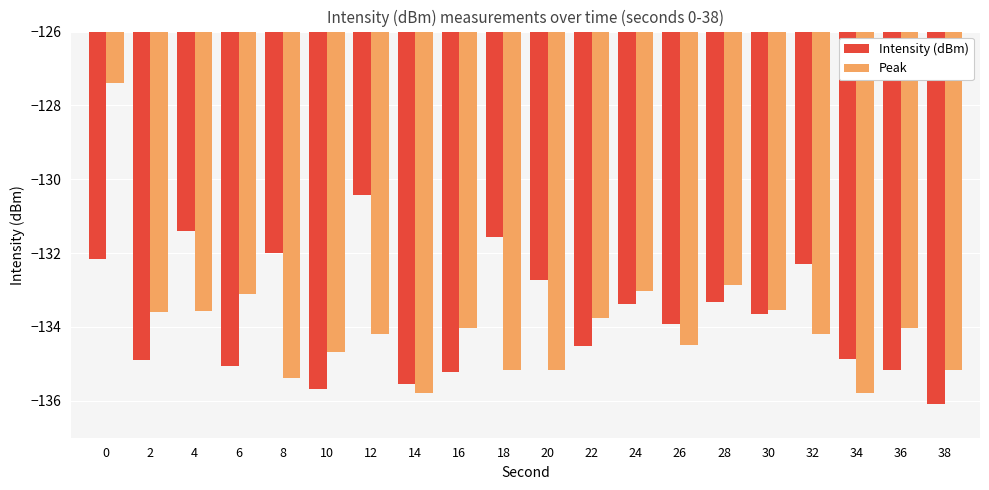

Which category has the highest value in the Intensity (dBm) series?

12